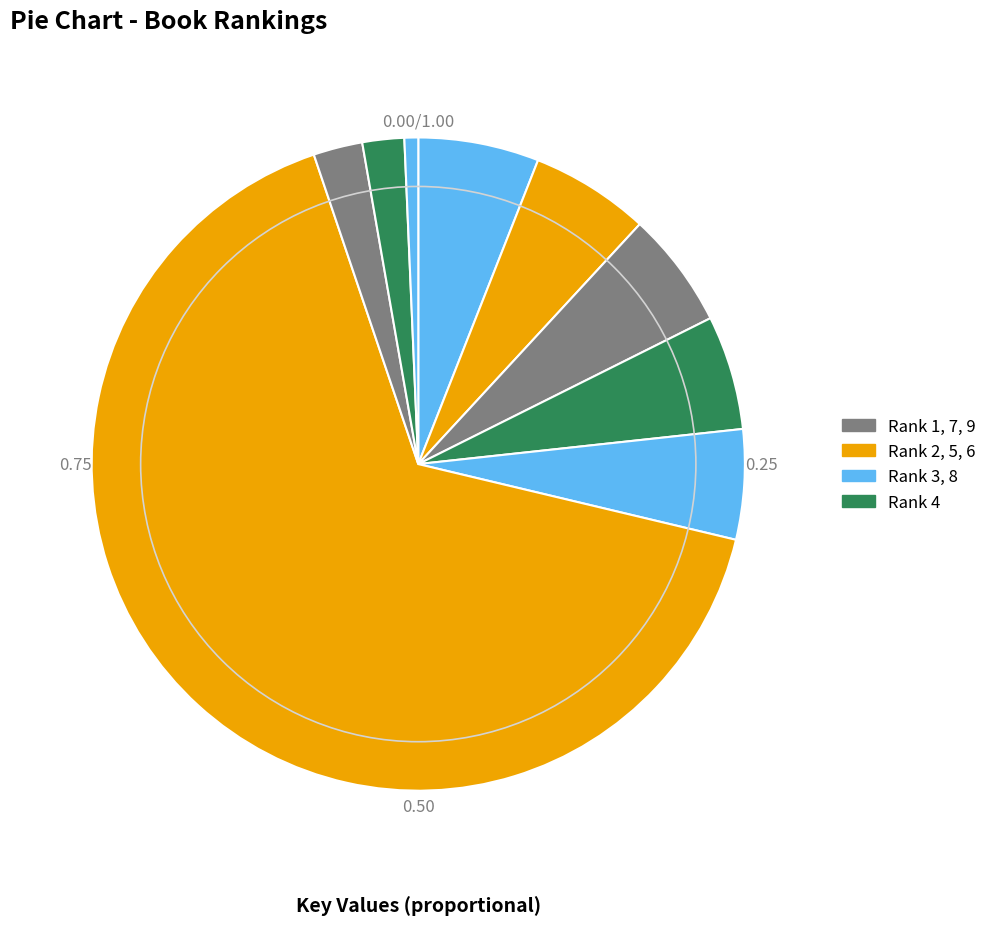

How many slices are in this pie chart?

9